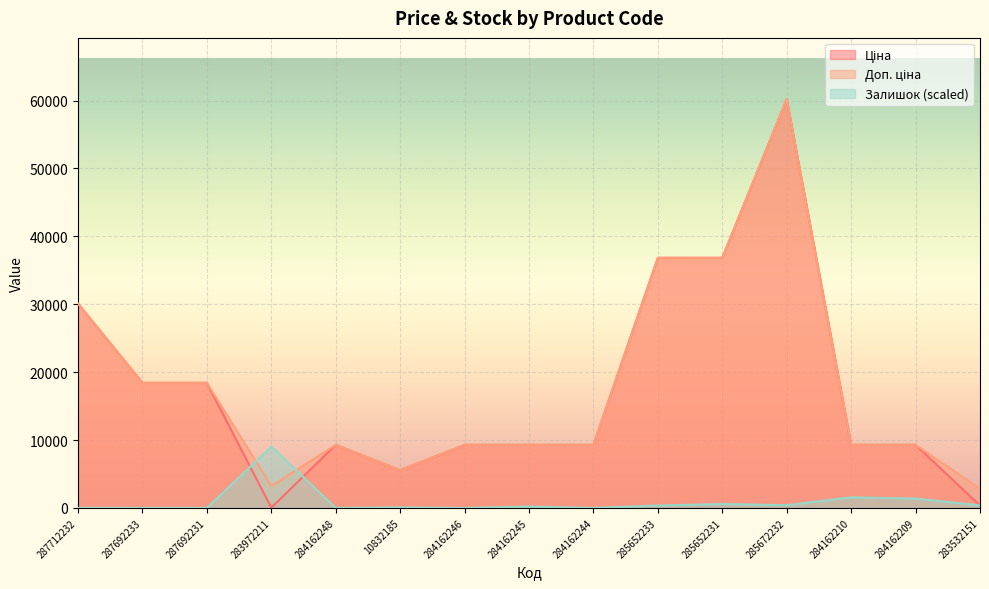

Which has a higher value, 284162248 or 284162210?

284162248